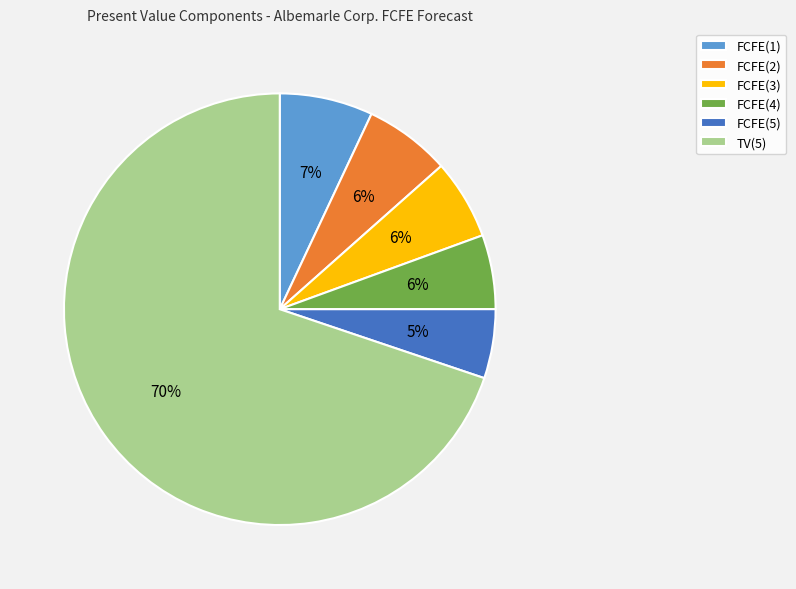

What percentage is the FCFE(2) slice, to the nearest percent?

6%